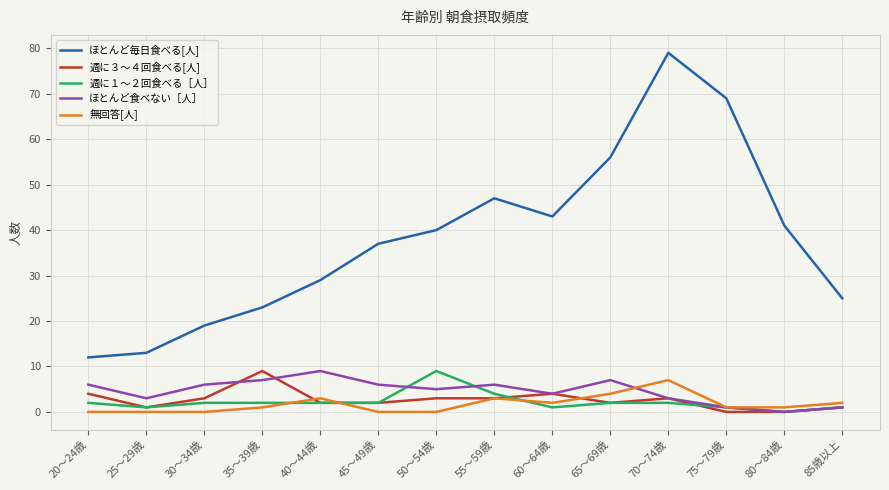

Does the chart have visible grid lines?

Yes